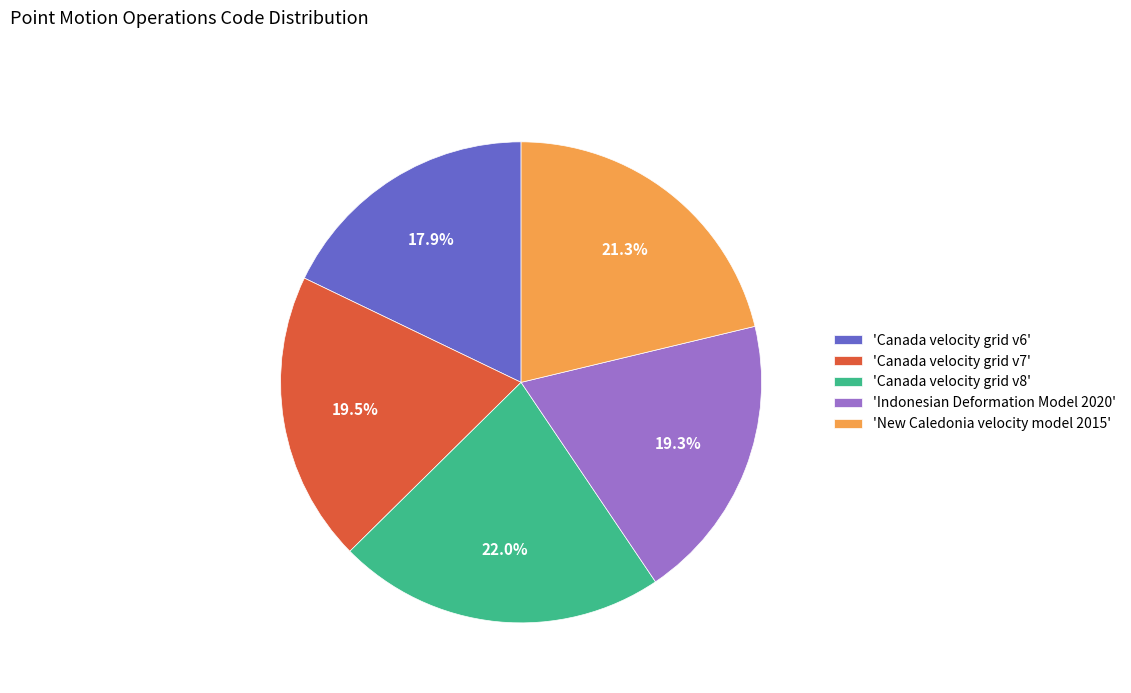

What is the total percentage of 'Canada velocity grid v7' and 'New Caledonia velocity model 2015'?

40.8%